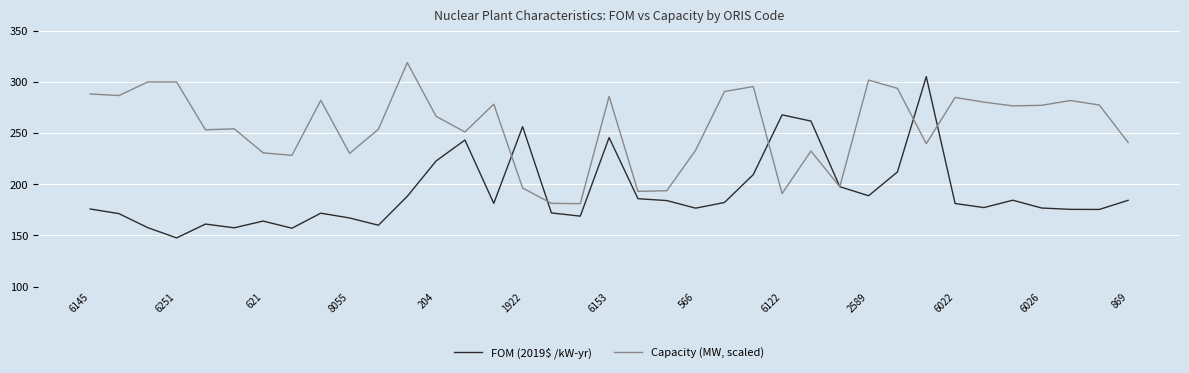

What is the highest value of the Capacity (MW, scaled) series?

318.9